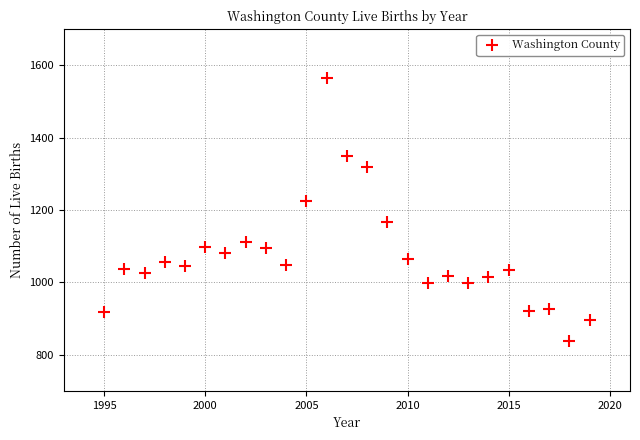

What is the range of Y values (max minus min)?

726